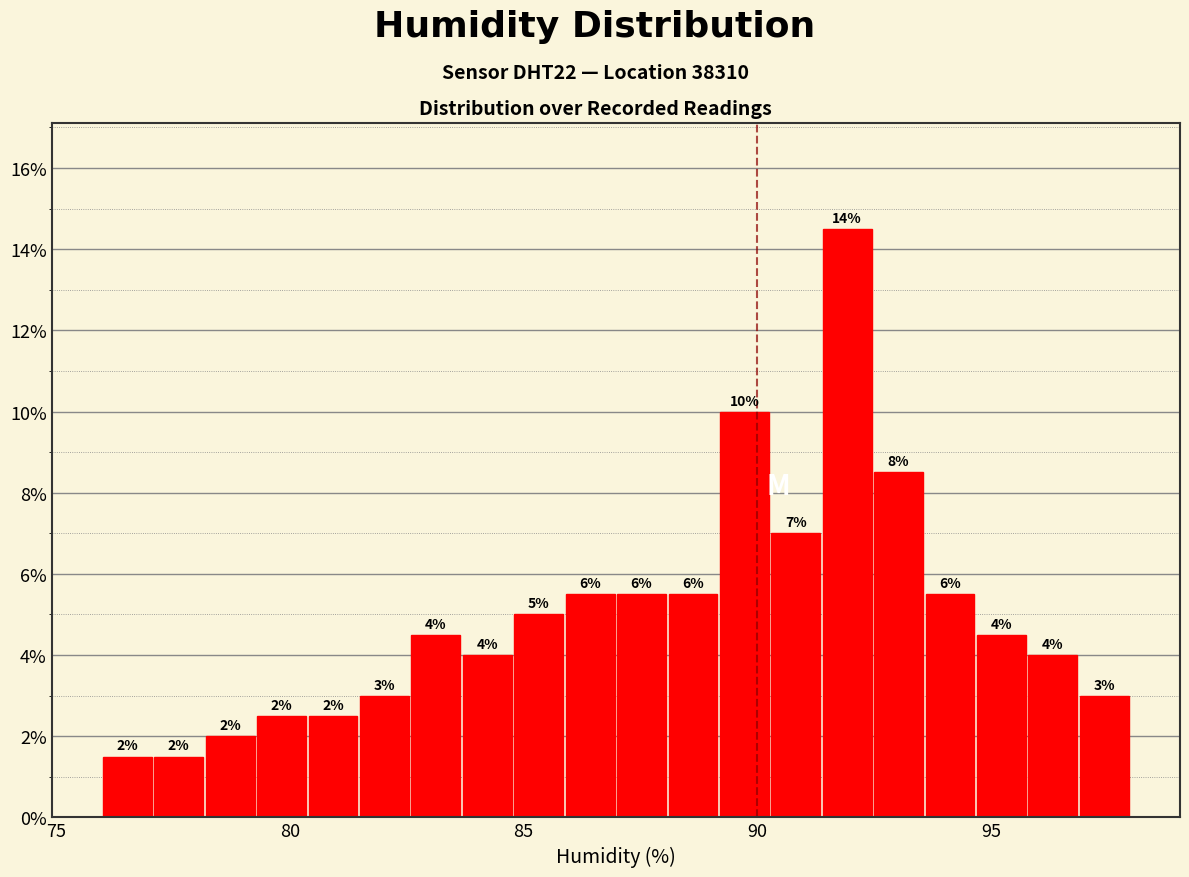

Read against the x-axis, roughly where is the centre of the tallest bar?

92.0